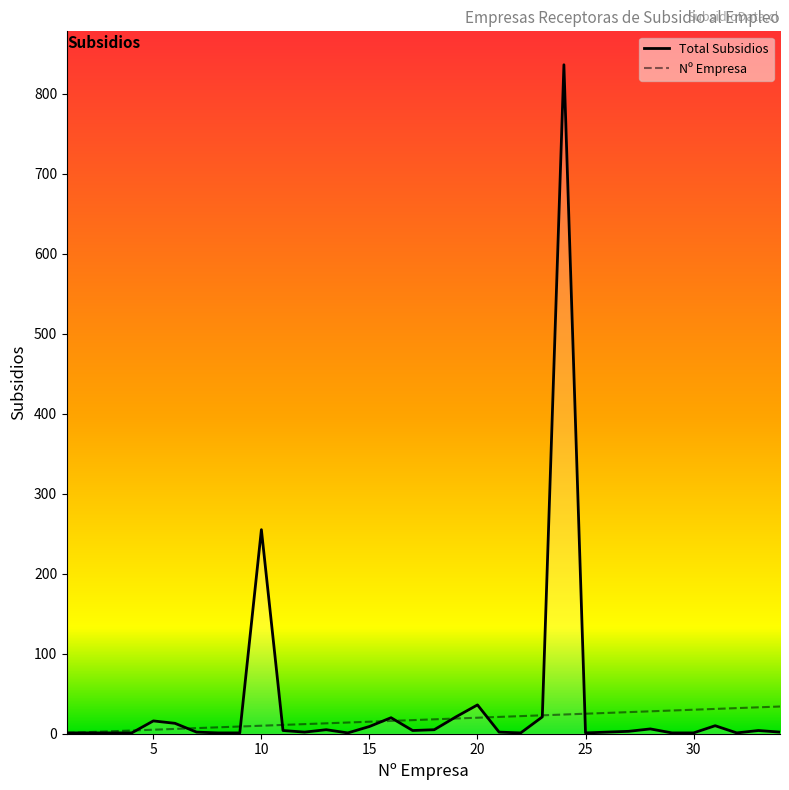

Which series has the largest range (max minus min)?

Total Subsidios